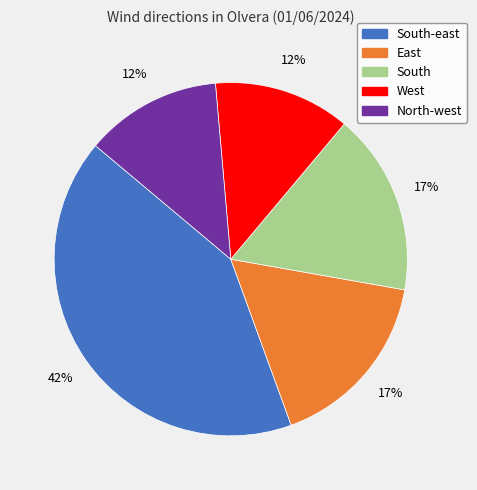

To the nearest percent, what is the average slice percentage?

20%